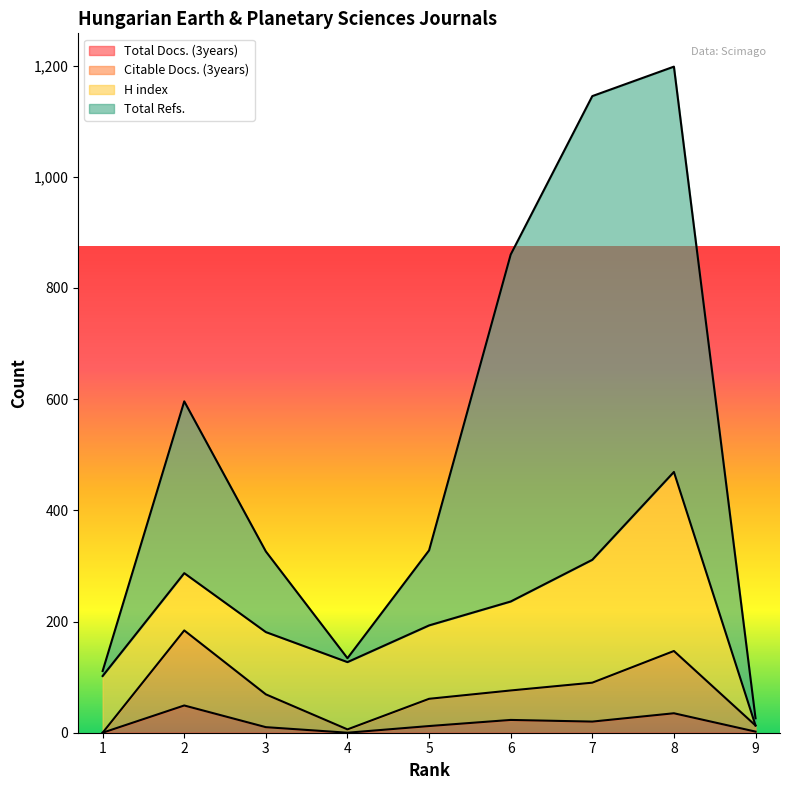

What is the value of the Total Refs. point at the 6th from the left?

860